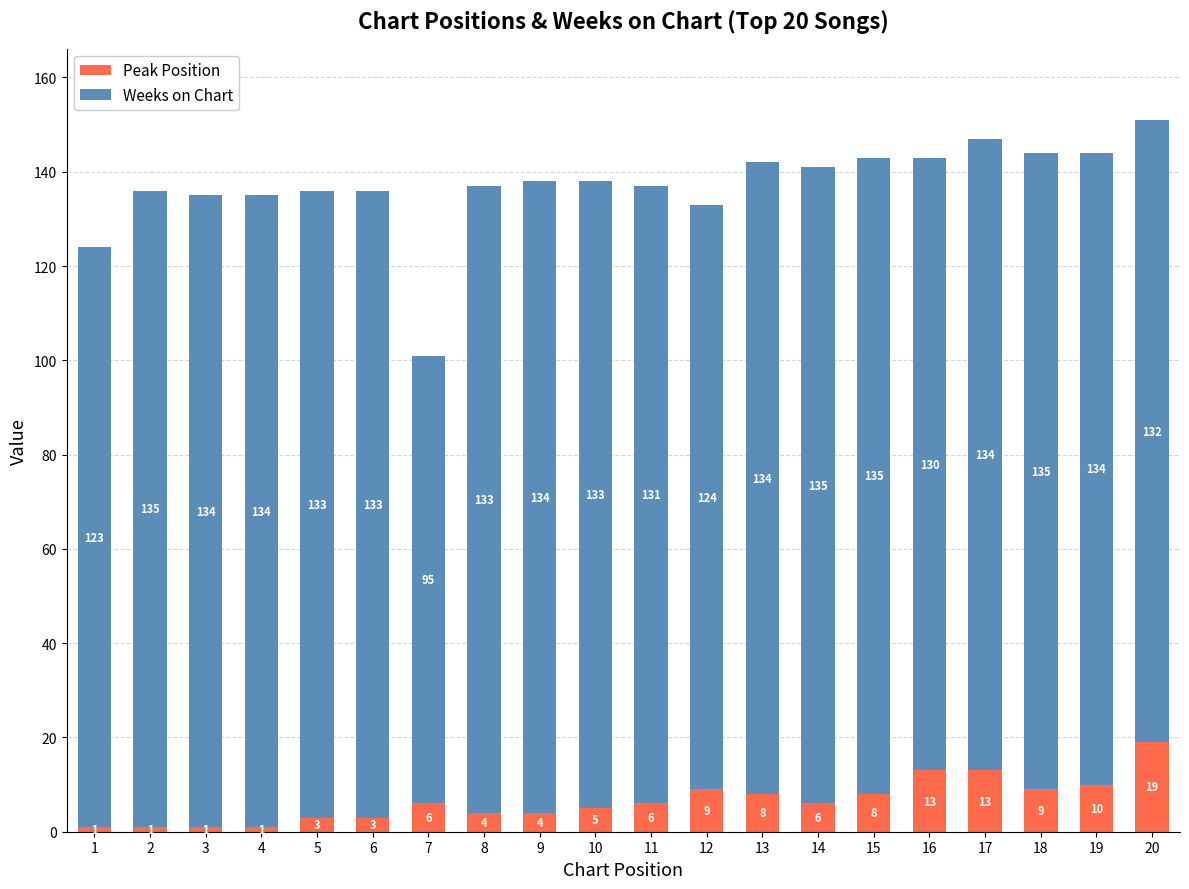

What are all the series names shown in the legend?

Peak Position, Weeks on Chart